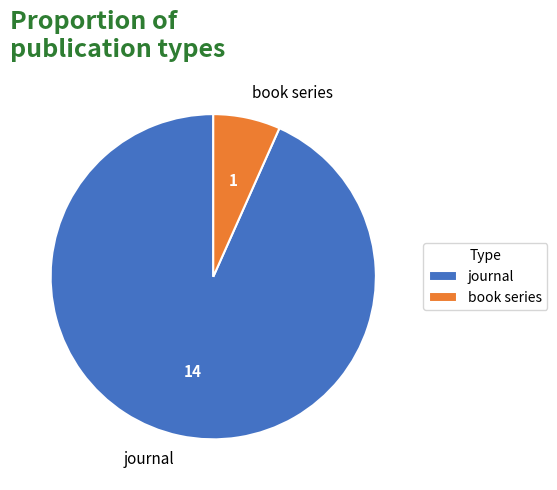

Which category has the smallest portion of the pie?

book series